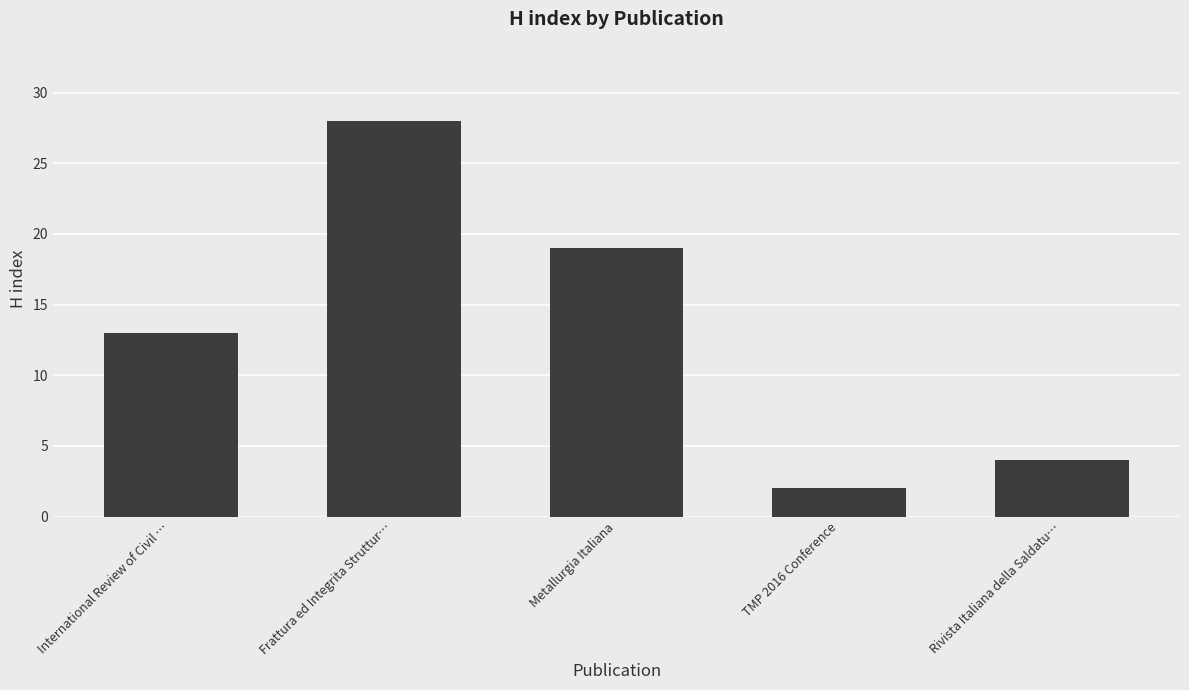

How many values are below 13?

2